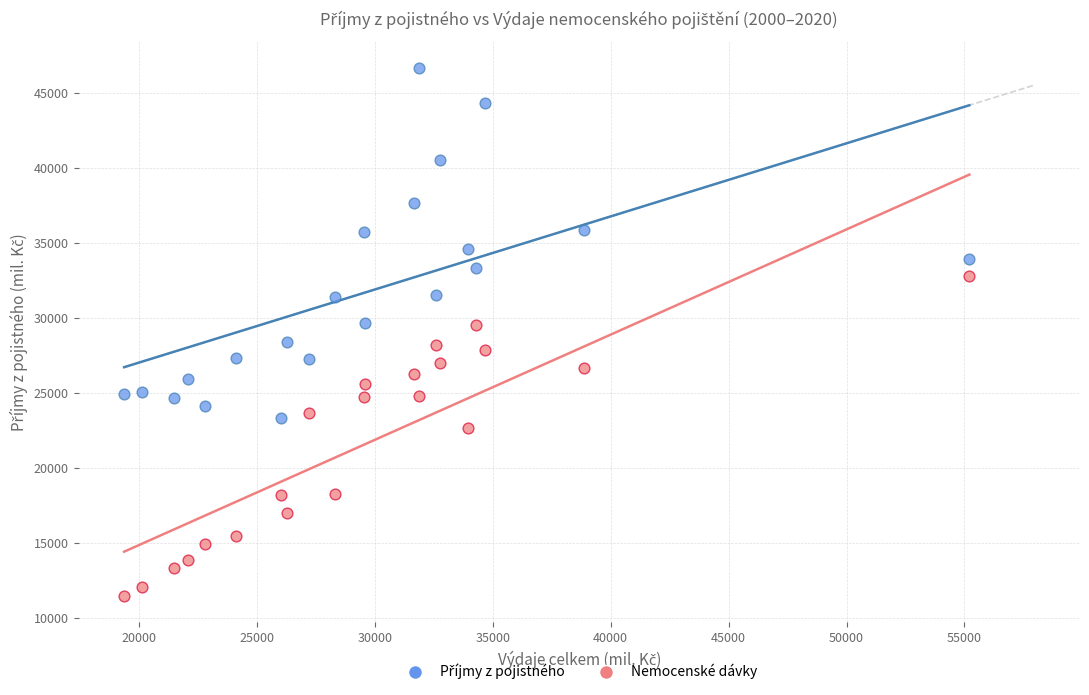

In the Nemocenské dávky series, what Y value is closest to 22115?

22676.6